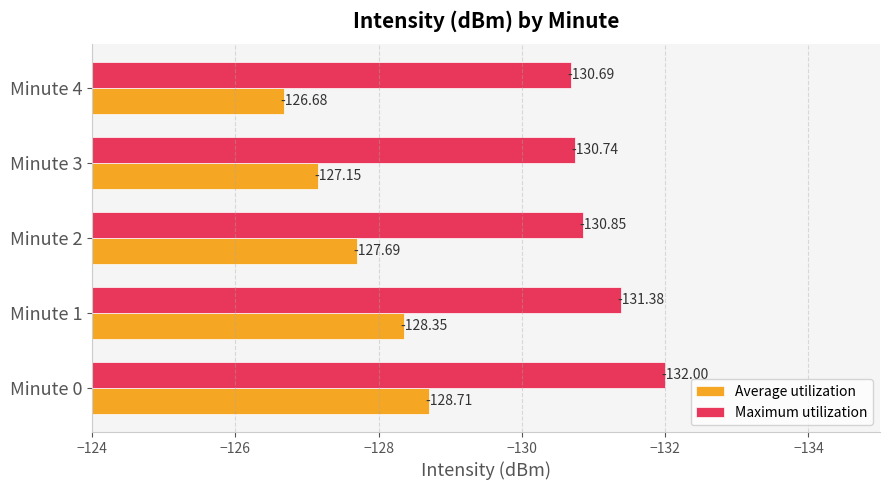

How many categories are shown in the chart?

5